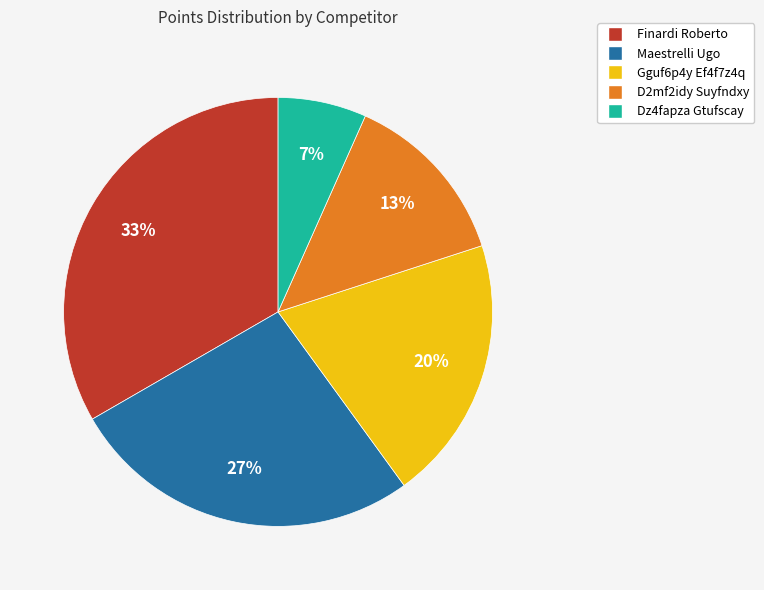

Is there a majority slice in this chart?

No